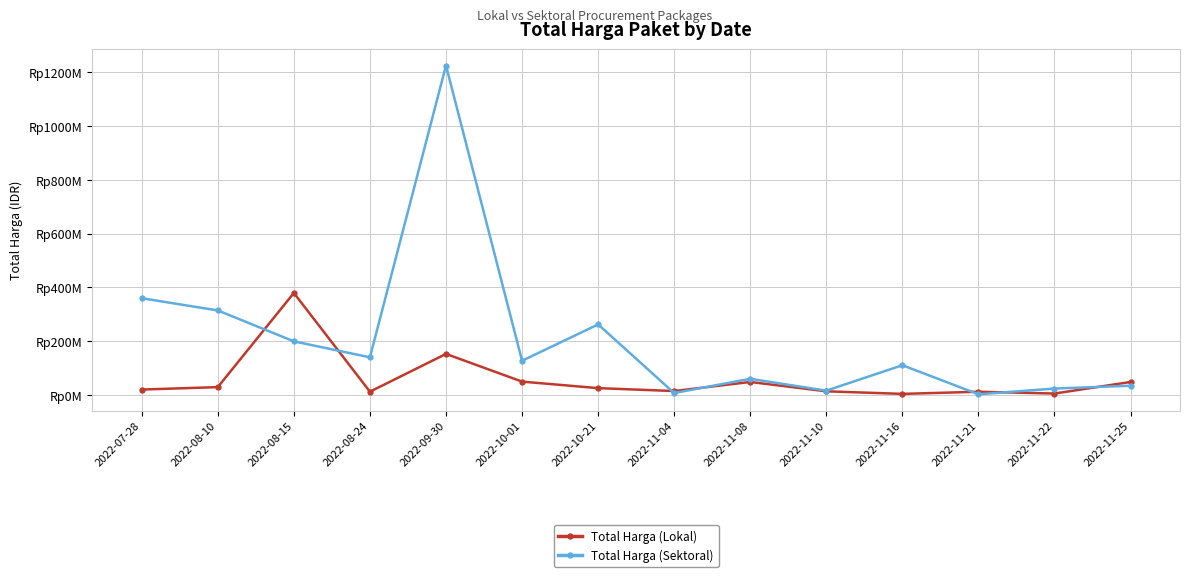

What is the average value of the Total Harga (Lokal) series?

58001429